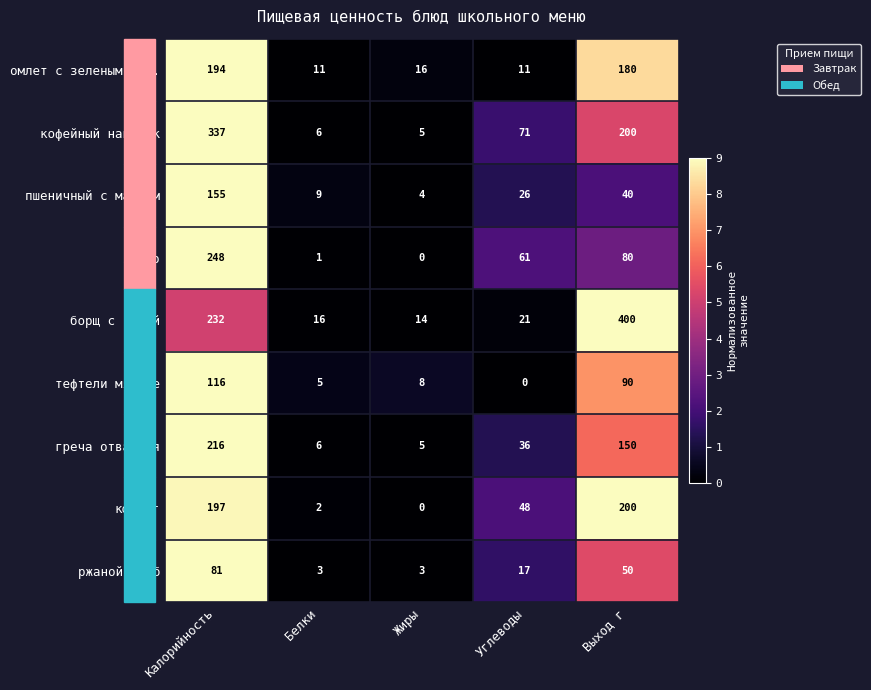

What is the lowest value of the пшеничный с маслом series?

4